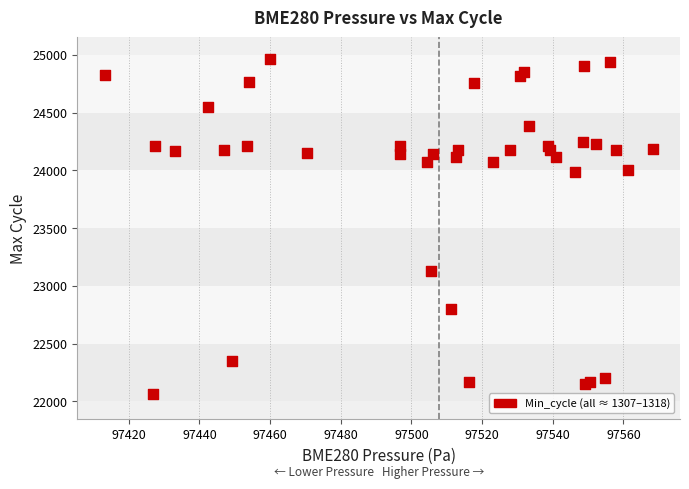

What Y value in the scatter plot is closest to 23514?

23133